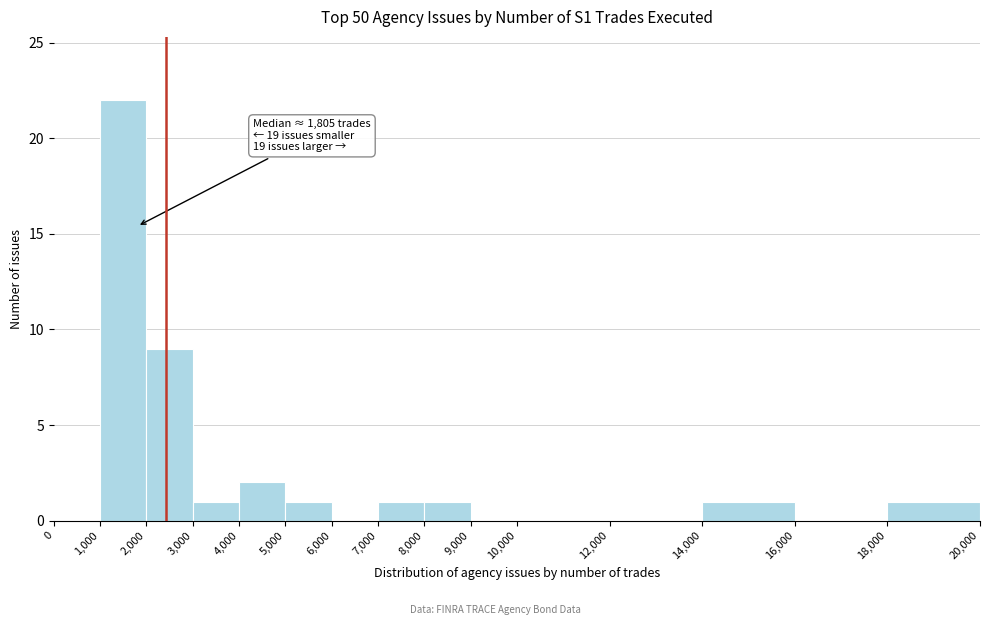

Over which range of the x-axis is the bar tallest?

1,000 to 2,000